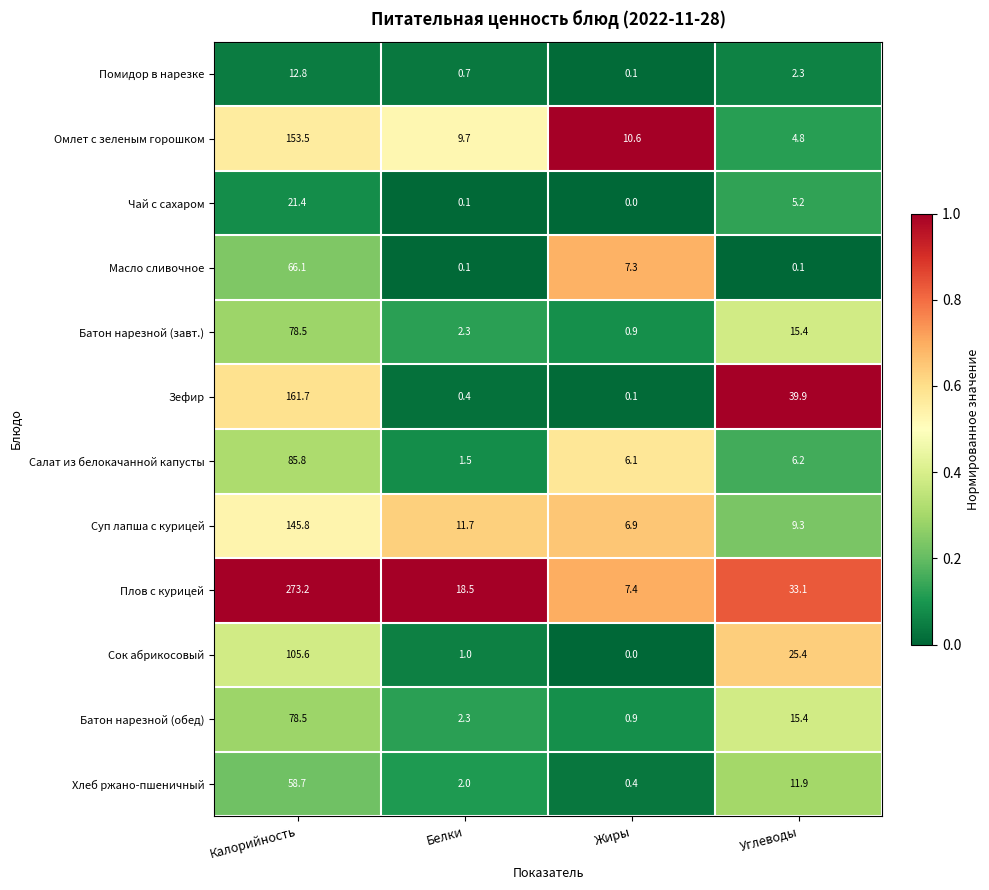

Where is Суп лапша с курицей nearest to the value 76?

Белки